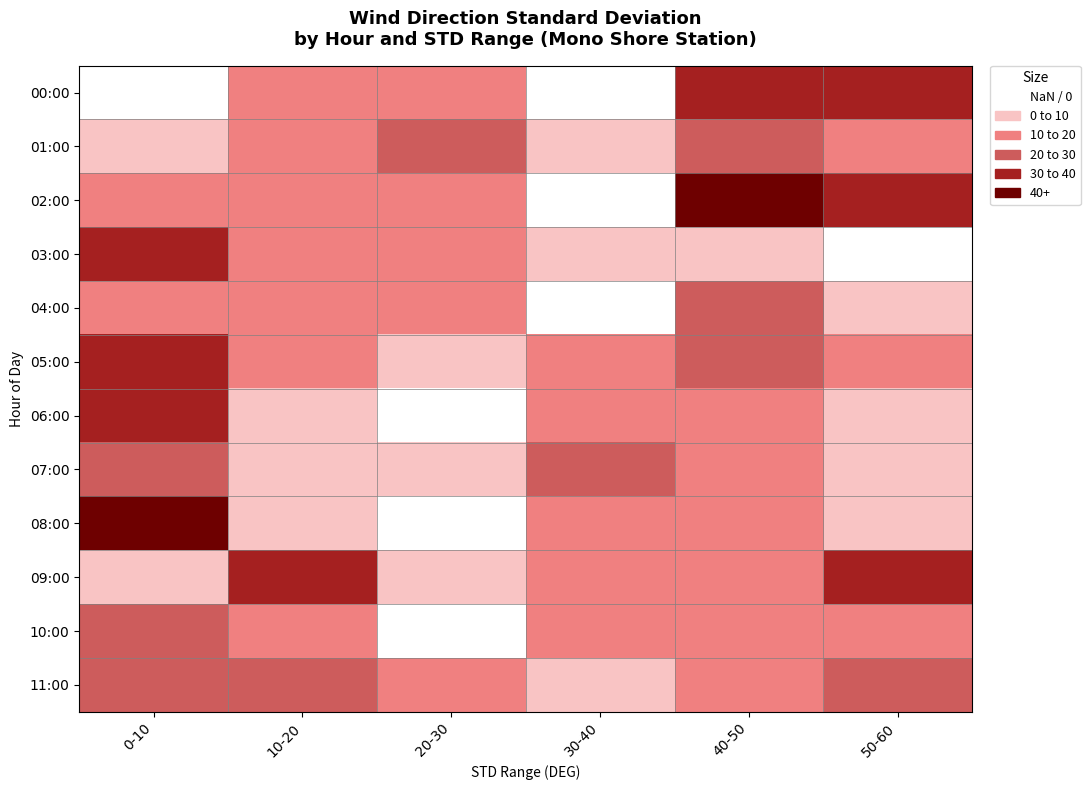

Between 10-20 and 20-30, which series saw the biggest shift?

09:00